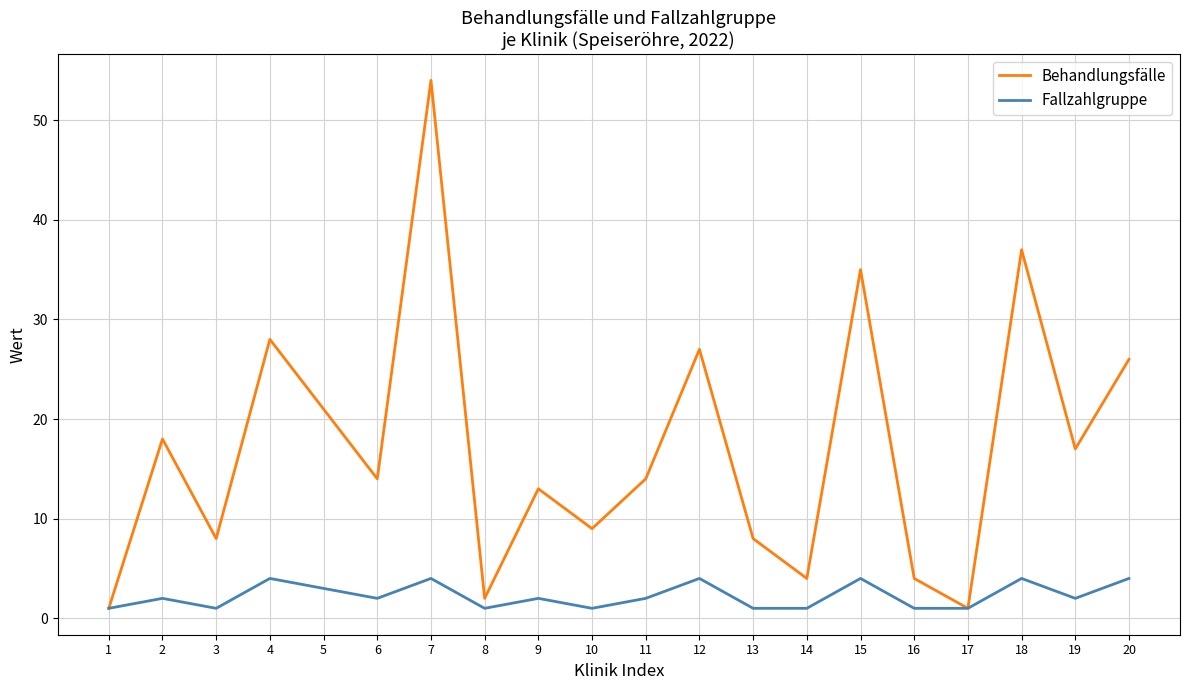

Reading left to right, transcribe all the data shown in this chart.

Behandlungsfälle: 1	18	8	28	21	14	54	2	13	9	14	27	8	4	35	4	1	37	17	26
Fallzahlgruppe: 1	2	1	4	3	2	4	1	2	1	2	4	1	1	4	1	1	4	2	4